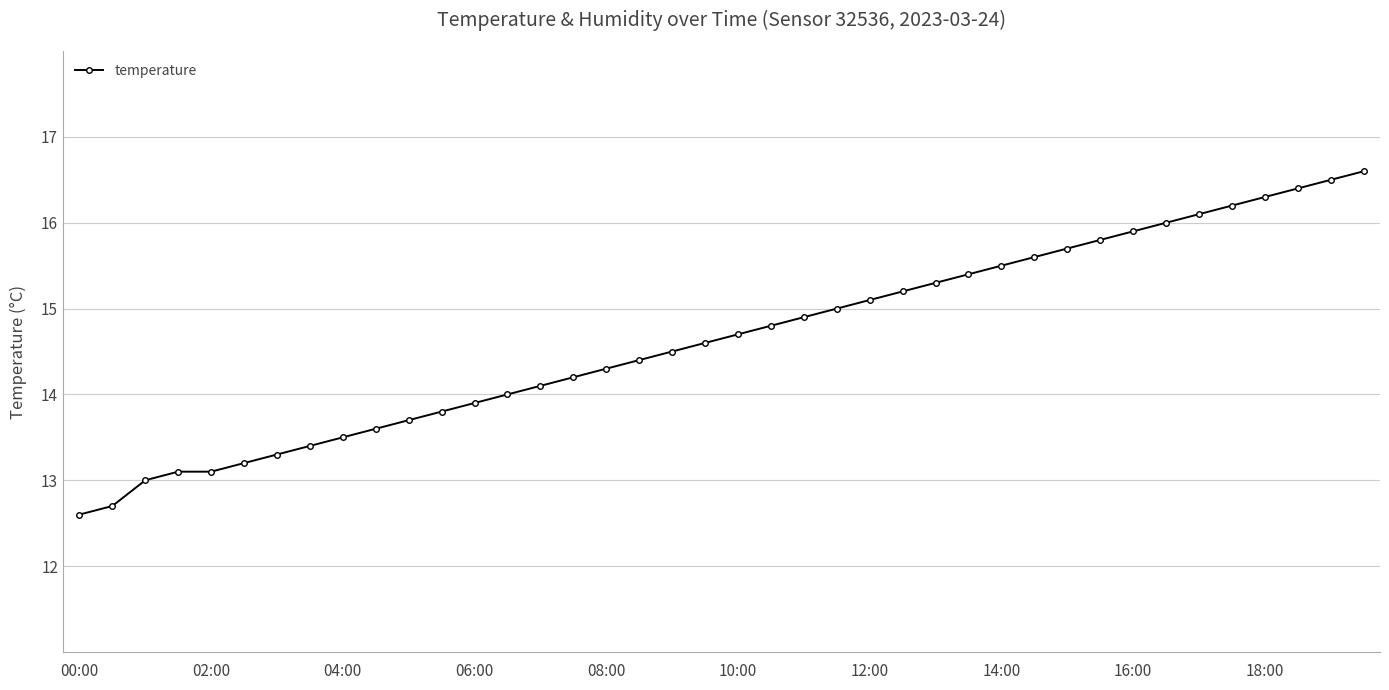

What is the sum of all values?

586.0